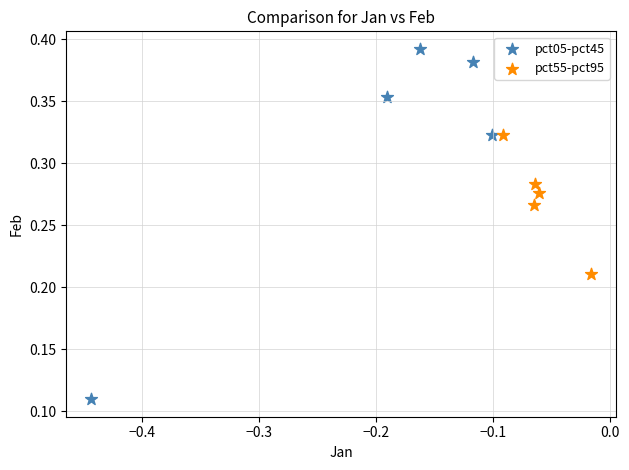

Which series has the widest spread of Y values?

pct05-pct45